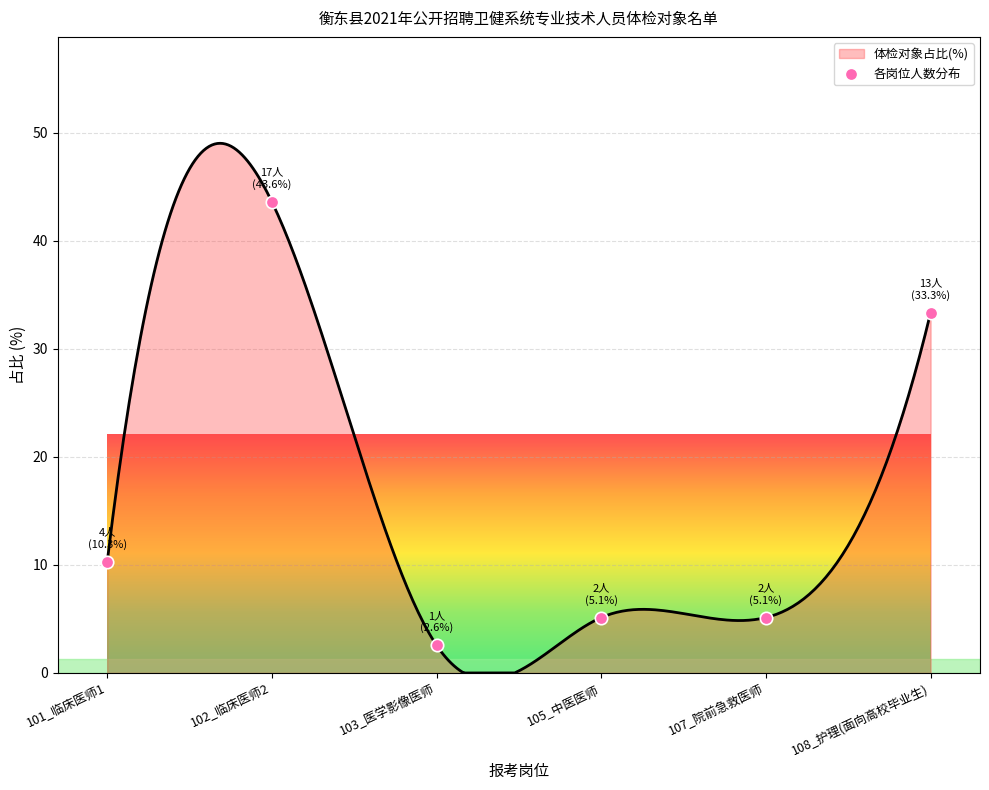

Which has a higher value, 101_临床医师1 or 103_医学影像医师?

101_临床医师1